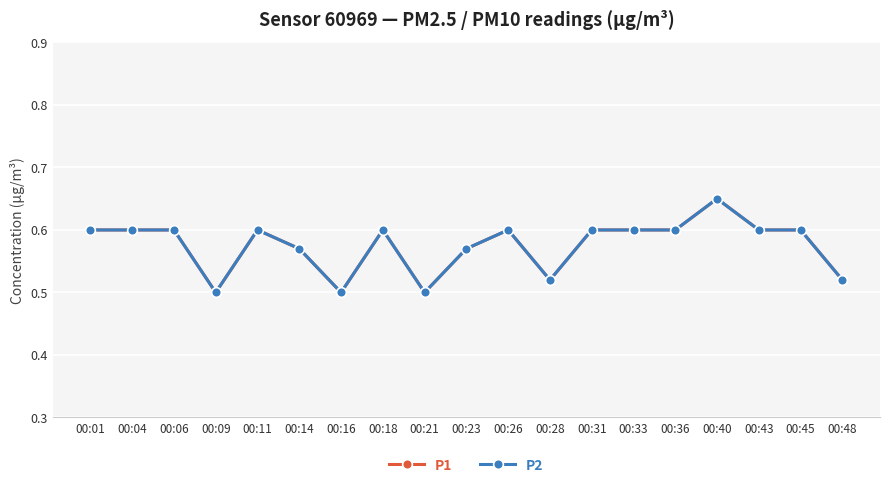

Does the chart have visible grid lines?

Yes